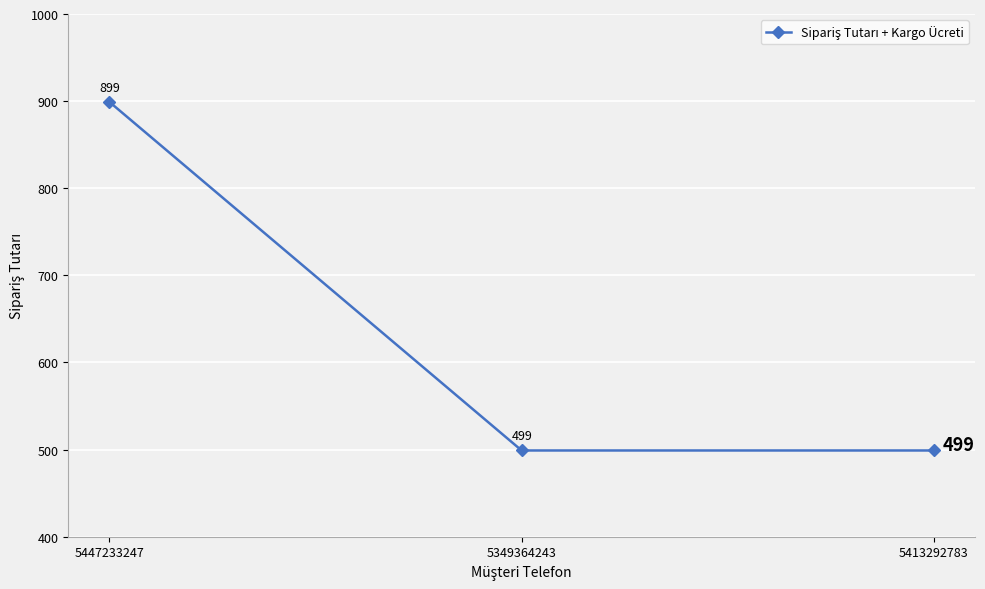

What is the value of the 3rd point from the left?

499